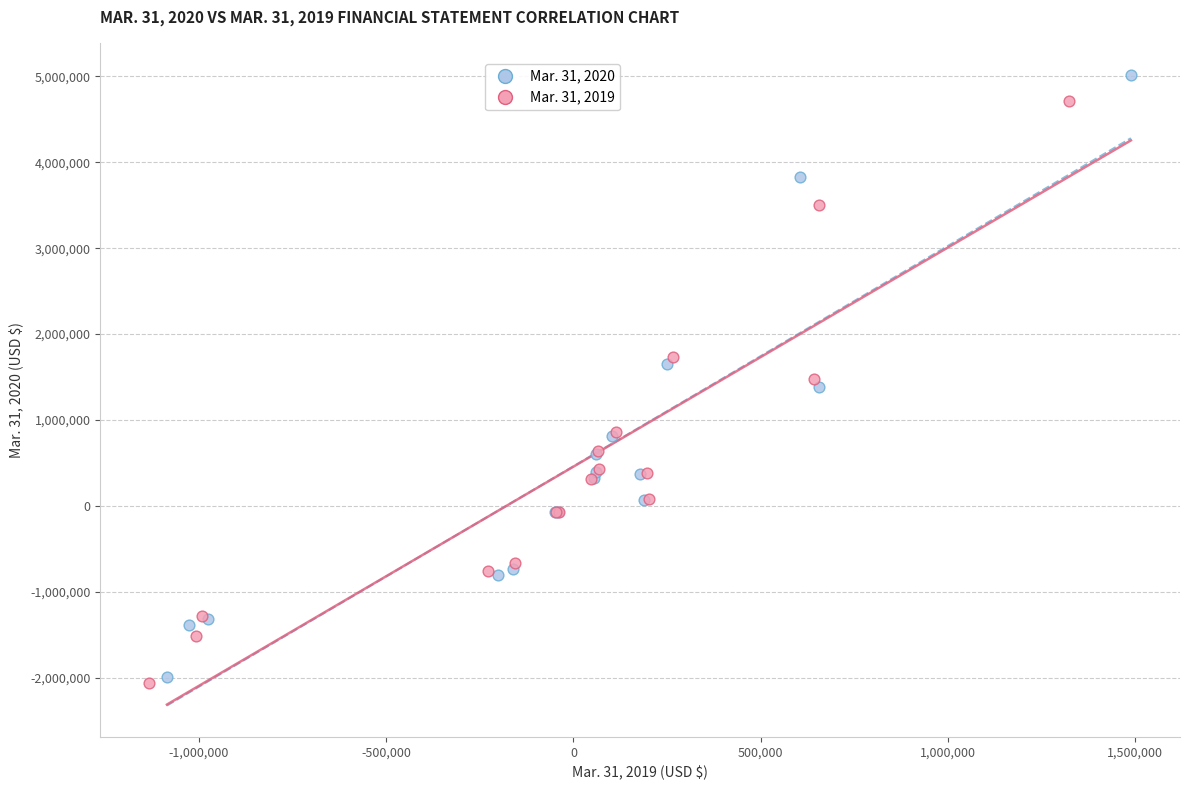

Which series has the widest spread of Y values?

Mar. 31, 2020